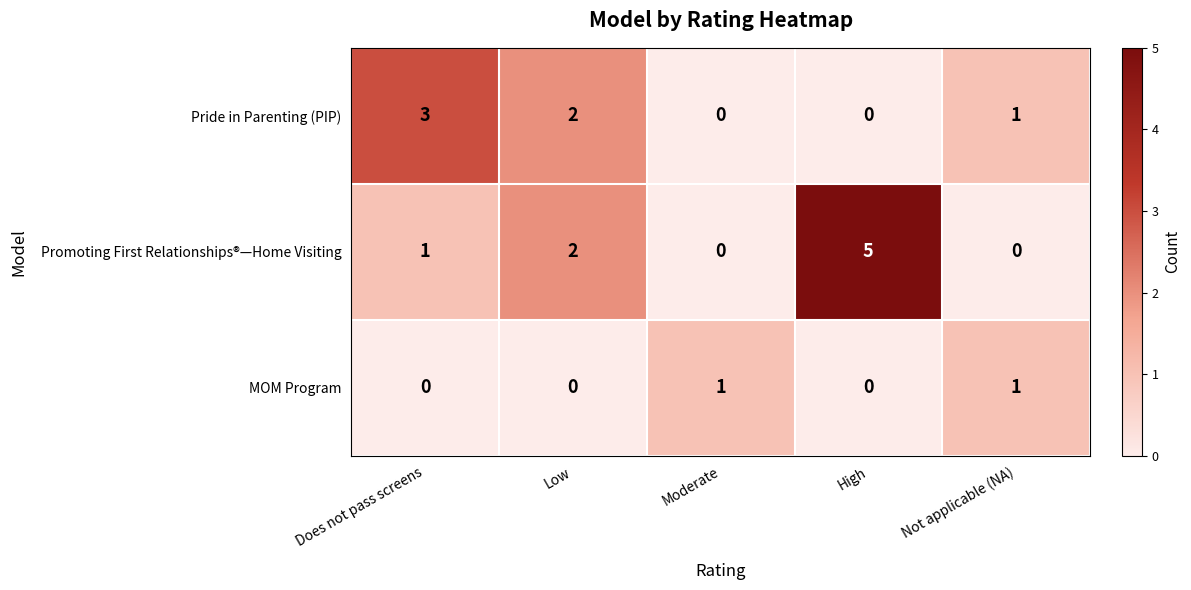

What is the difference between the maximum and minimum values in the Pride in Parenting (PIP) series?

3